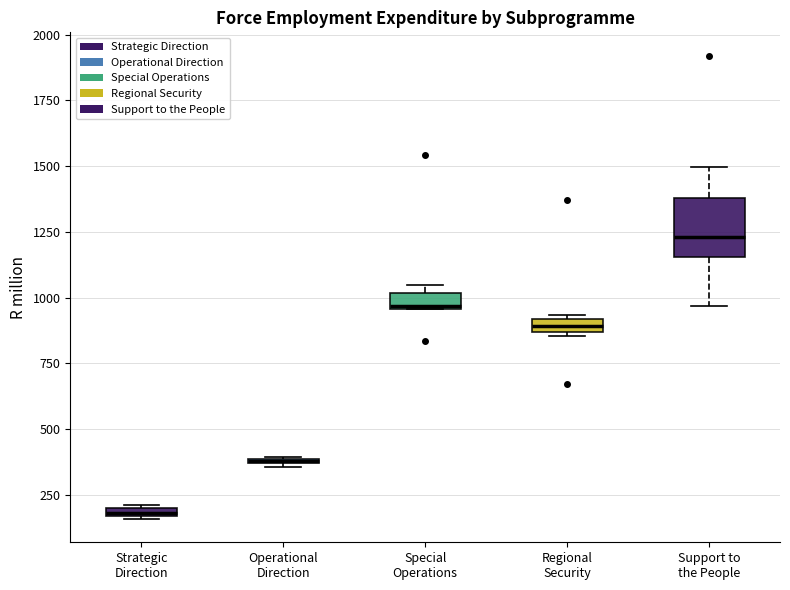

Which box is the tallest, from its lower edge to its upper edge?

Support to the People